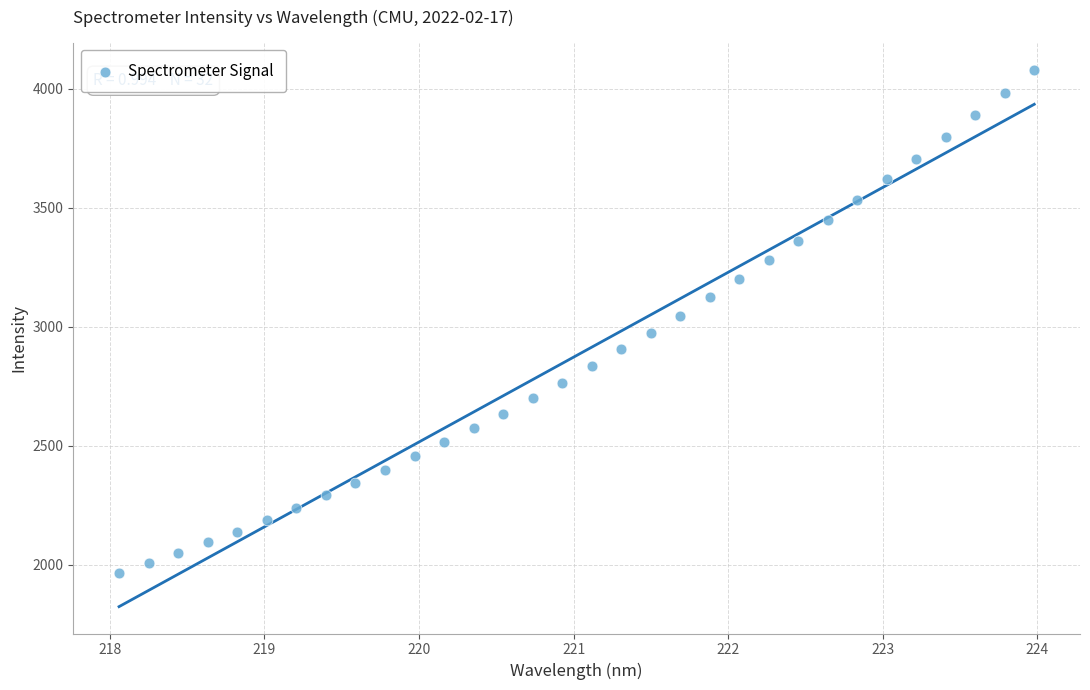

What is the range of Y values (max minus min)?

2114.7